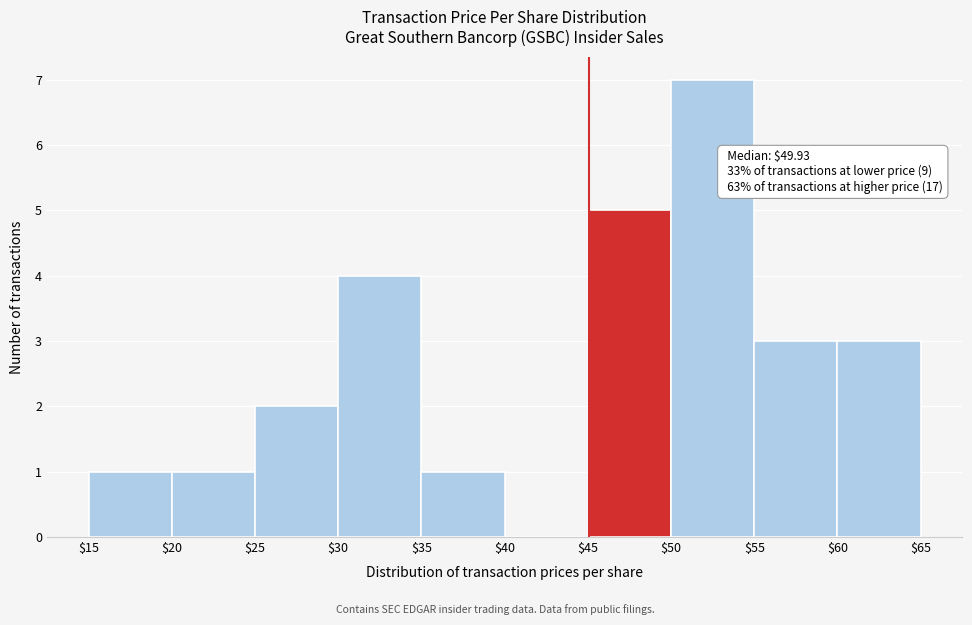

Over which range of the x-axis is the bar tallest?

$50 to $55